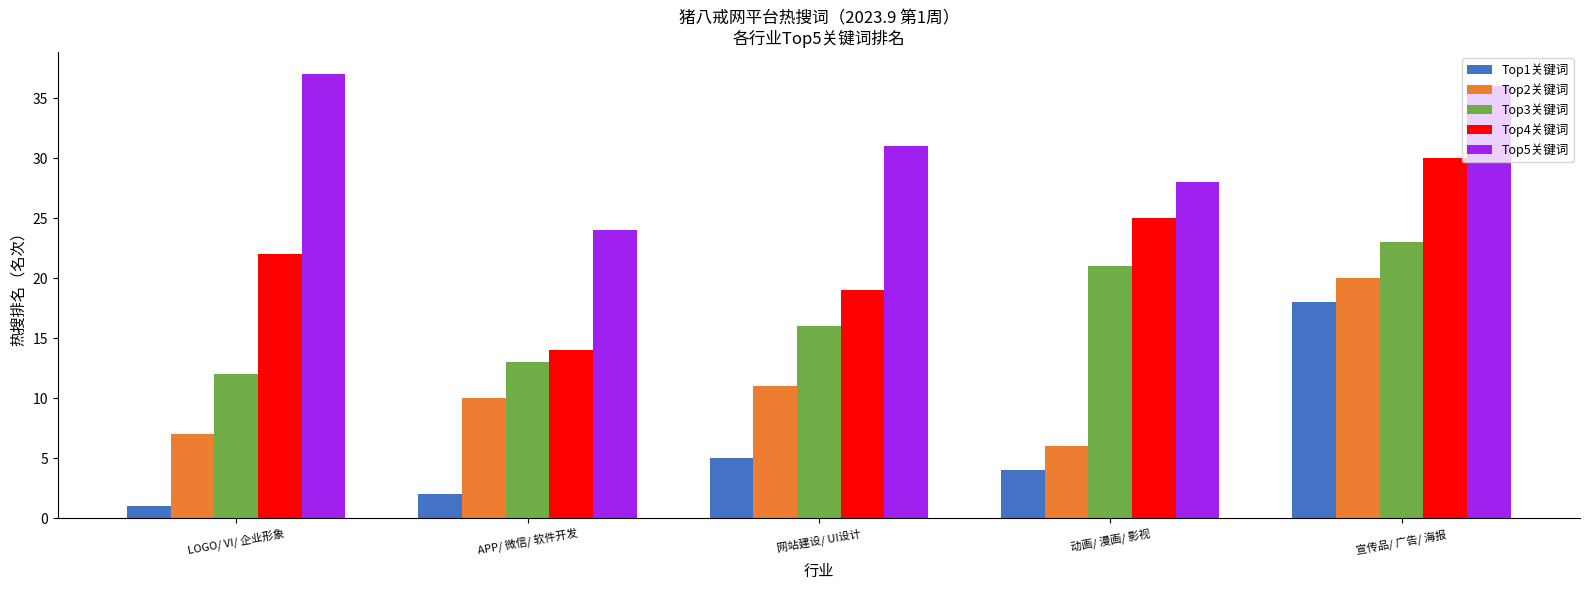

Between APP/ 微信/ 软件开发 and 动画/ 漫画/ 影视, which series saw the biggest shift?

Top4关键词